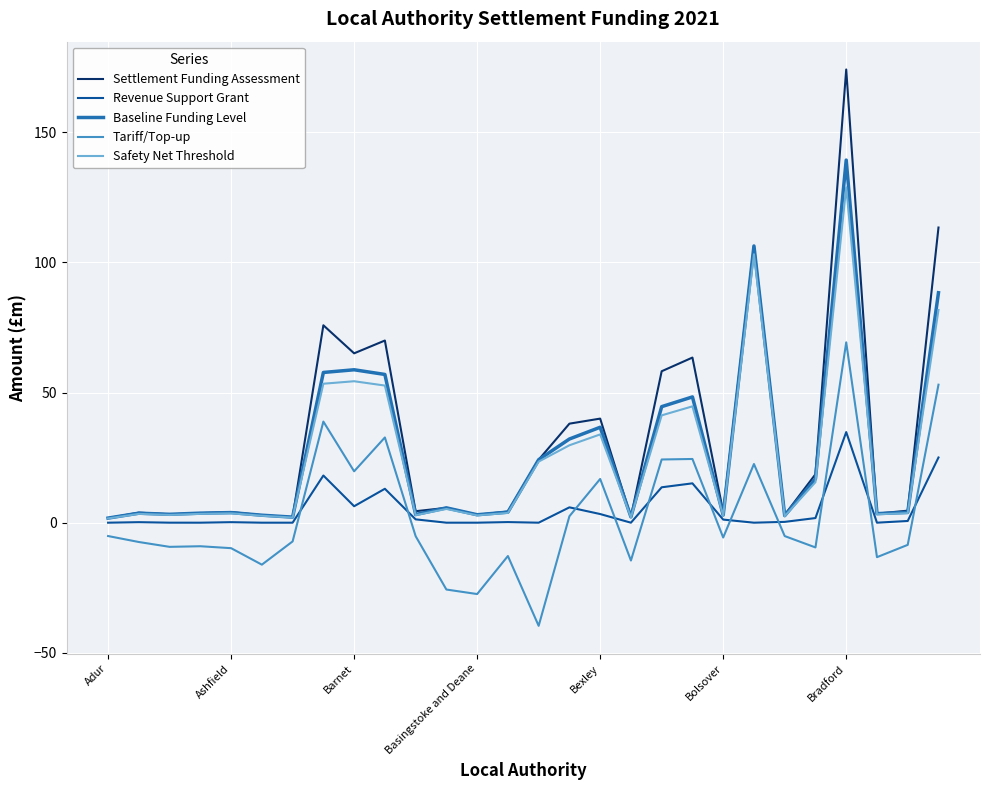

What is the maximum value shown in the chart?

174.1